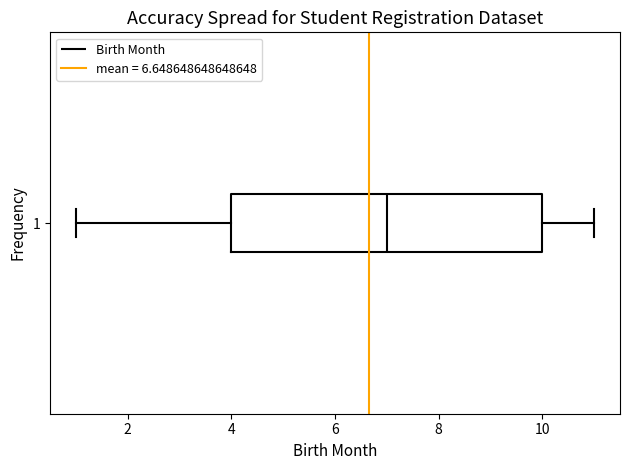

Read this box plot against the x-axis: the position of the median line, the range covered by the box, and the ends of both whiskers. The values are not printed on the chart, so give them approximately, as read against the axis.

median 7, box 4 to 10, whiskers 1 to 11